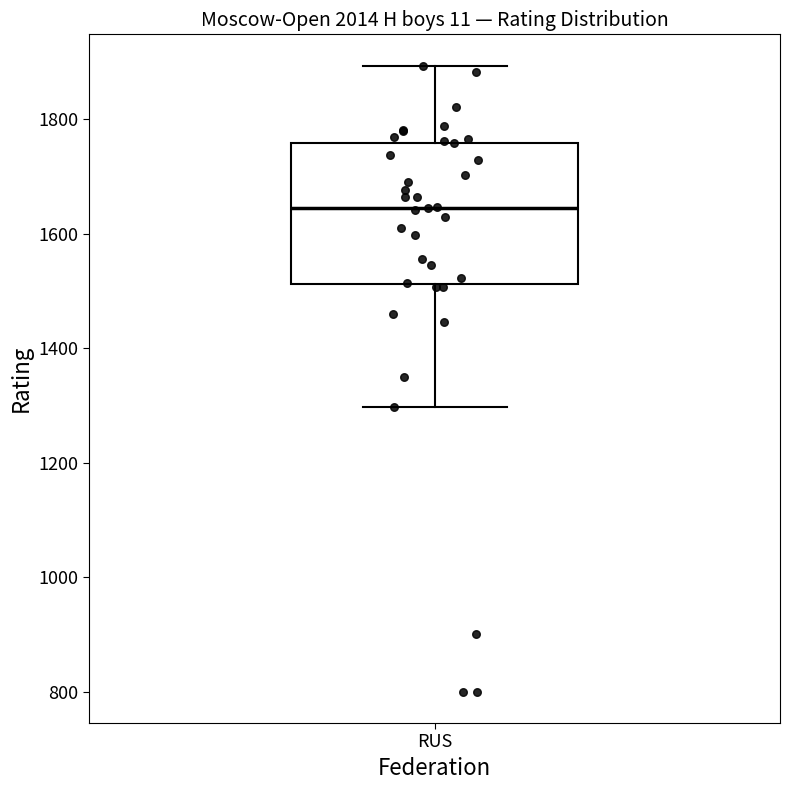

Read this box plot against the y-axis: the position of the median line, the range covered by the box, and the ends of both whiskers. The values are not printed on the chart, so give them approximately, as read against the axis.

median 1640, box 1520 to 1760, whiskers 1300 to 1900